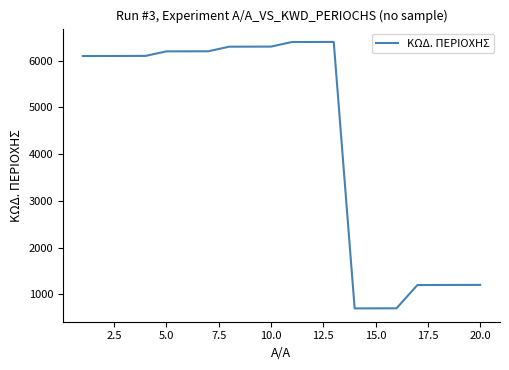

What is the maximum value shown in the chart?

6403